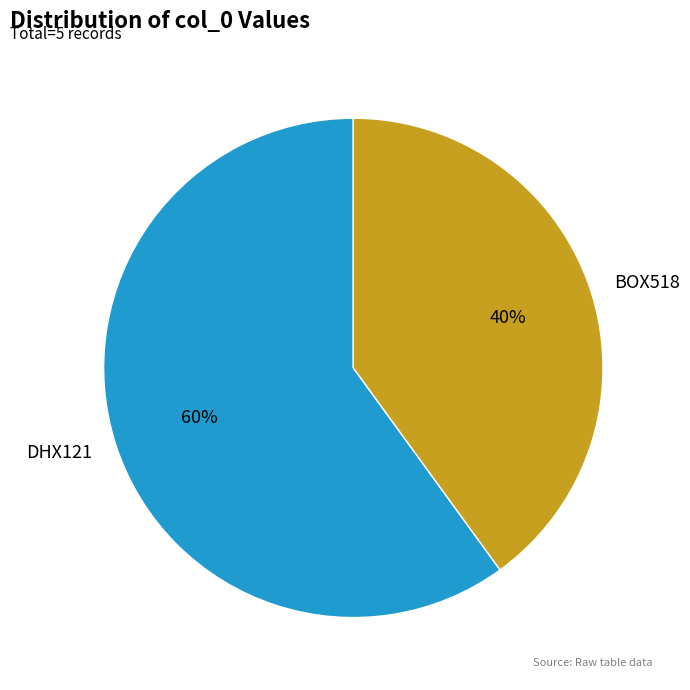

Which slice is the smallest?

BOX518